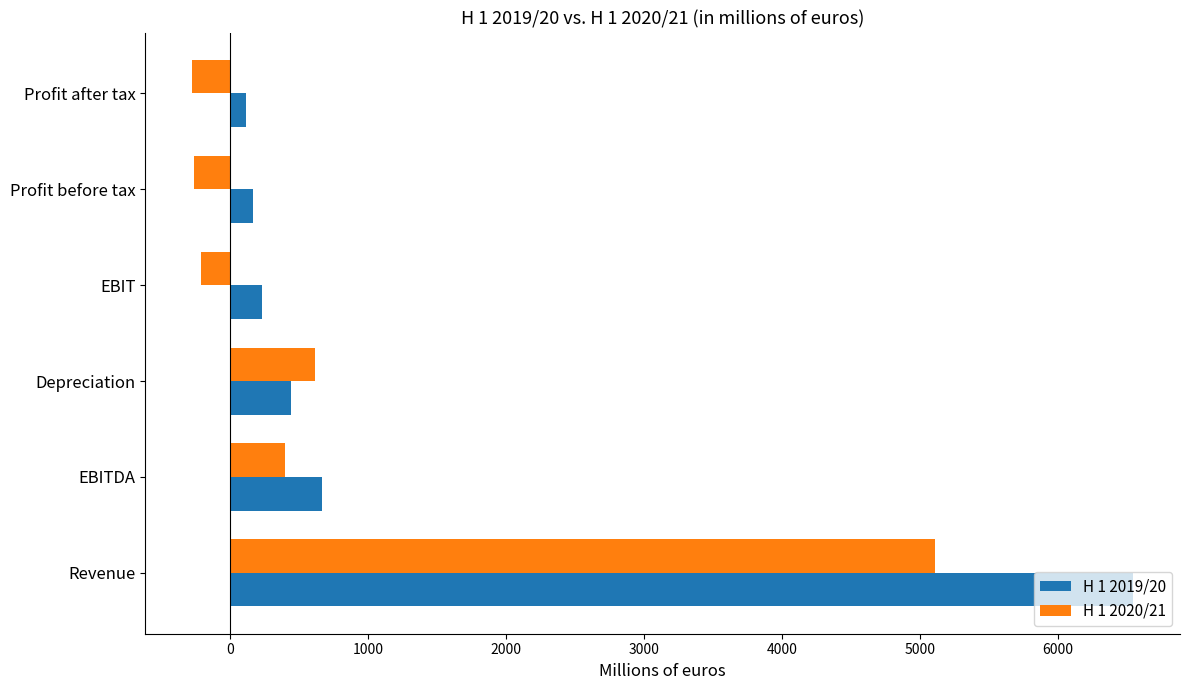

What are all the series names shown in the legend?

H 1 2019/20, H 1 2020/21